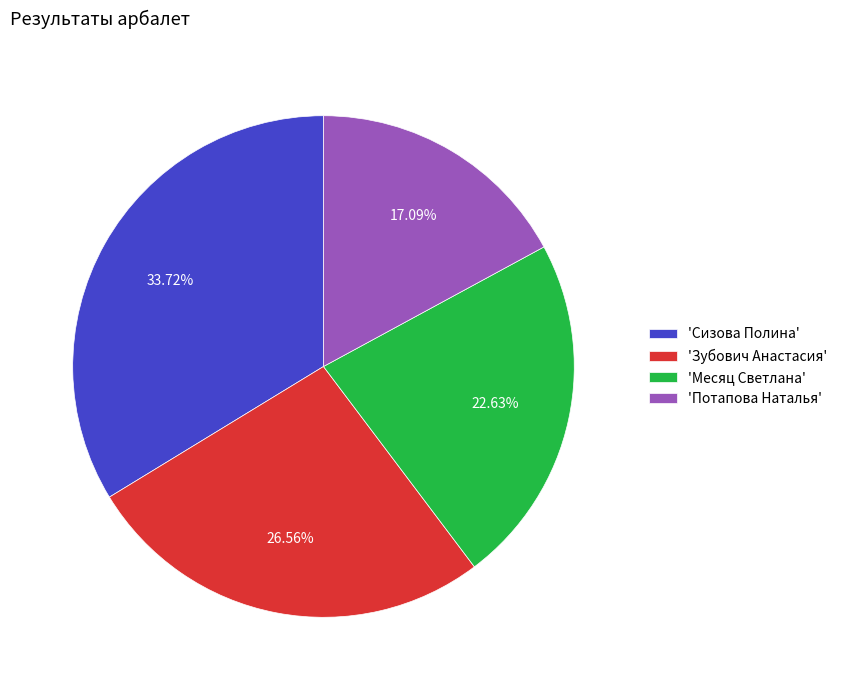

Is the sum of 'Месяц Светлана' and 'Сизова Полина' greater than half?

Yes